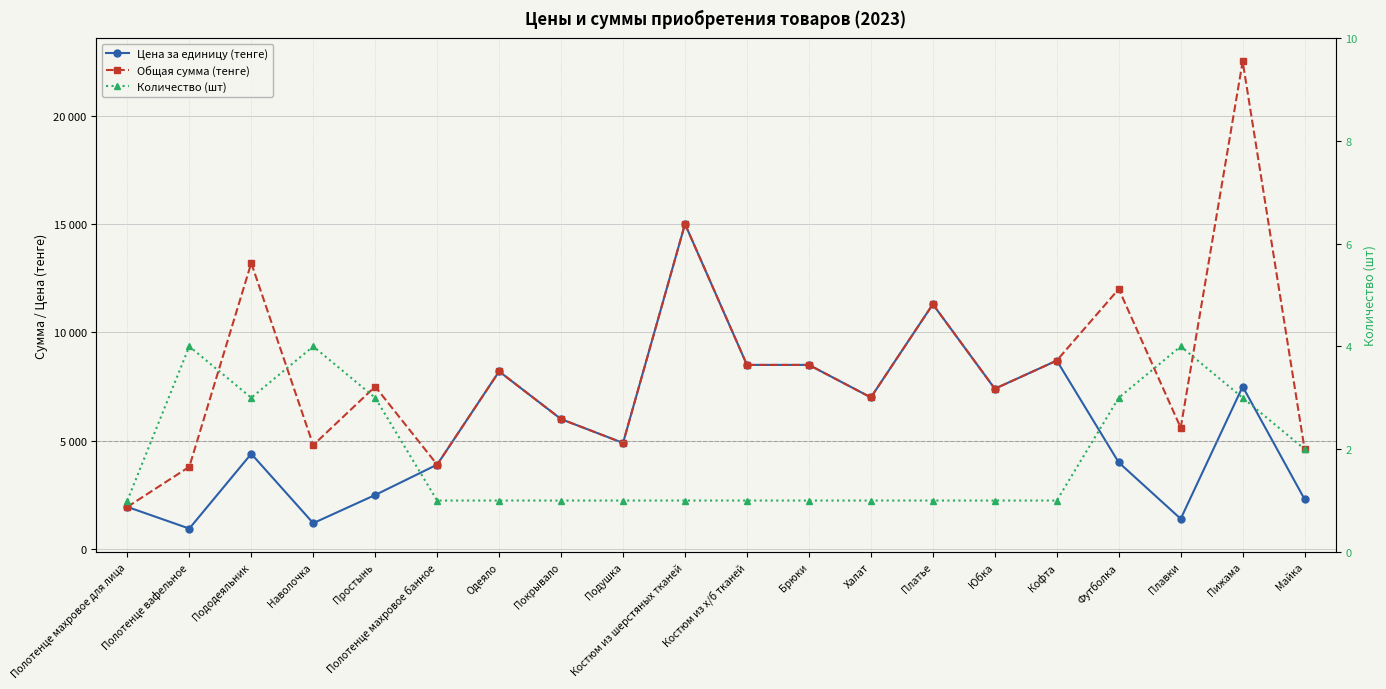

Reading left to right, transcribe all the data shown in this chart.

Цена за единицу (тенге): Полотенце махровое для лица=1950	Полотенце вафельное=950	Пододеяльник=4400	Наволочка=1200	Простынь=2500	Полотенце махровое банное=3900	Одеяло=8200	Покрывало=6000	Подушка=4900	Костюм из шерстяных тканей=15000	Костюм из х/б тканей=8500	Брюки=8500	Халат=7000	Платье=11300	Юбка=7400	Кофта=8700	Футболка=4000	Плавки=1400	Пижама=7500	Майка=2300
Общая сумма (тенге): Полотенце махровое для лица=1950	Полотенце вафельное=3800	Пододеяльник=13200	Наволочка=4800	Простынь=7500	Полотенце махровое банное=3900	Одеяло=8200	Покрывало=6000	Подушка=4900	Костюм из шерстяных тканей=15000	Костюм из х/б тканей=8500	Брюки=8500	Халат=7000	Платье=11300	Юбка=7400	Кофта=8700	Футболка=12000	Плавки=5600	Пижама=22500	Майка=4600
Количество (шт): Полотенце махровое для лица=1	Полотенце вафельное=4	Пододеяльник=3	Наволочка=4	Простынь=3	Полотенце махровое банное=1	Одеяло=1	Покрывало=1	Подушка=1	Костюм из шерстяных тканей=1	Костюм из х/б тканей=1	Брюки=1	Халат=1	Платье=1	Юбка=1	Кофта=1	Футболка=3	Плавки=4	Пижама=3	Майка=2